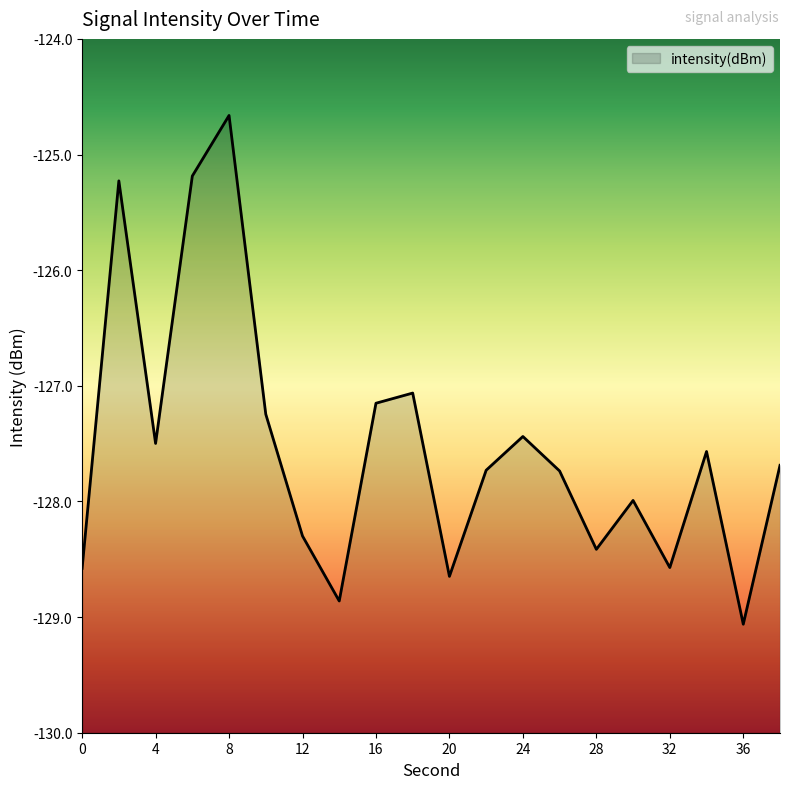

Reading left to right, what are all the values shown in this chart?

0=-128.6	2=-125.2	4=-127.5	6=-125.2	8=-124.7	10=-127.2	12=-128.3	14=-128.9	16=-127.2	18=-127.1	20=-128.6	22=-127.7	24=-127.4	26=-127.7	28=-128.4	30=-128.0	32=-128.6	34=-127.6	36=-129.1	38=-127.7